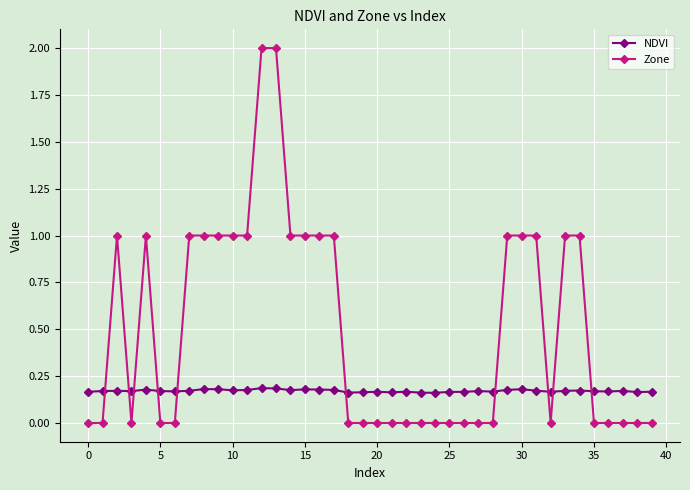

In NDVI, how many points are higher than both neighbors (excluding endpoints)?

11